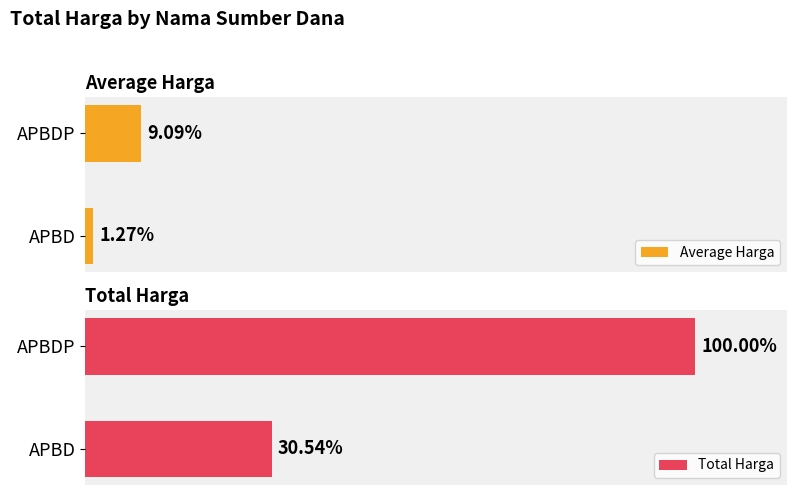

The value of Total Harga at APBD is 854191360.8. True or false?

False